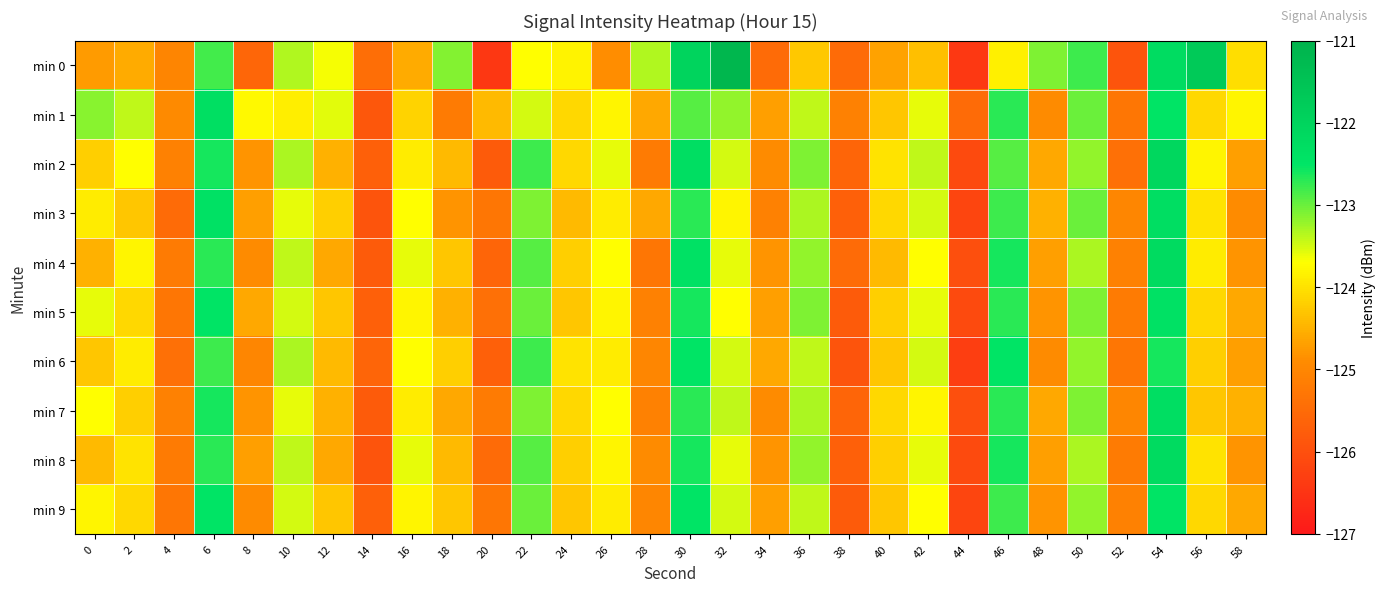

What is the spread (max minus min) of values at 6?

0.5